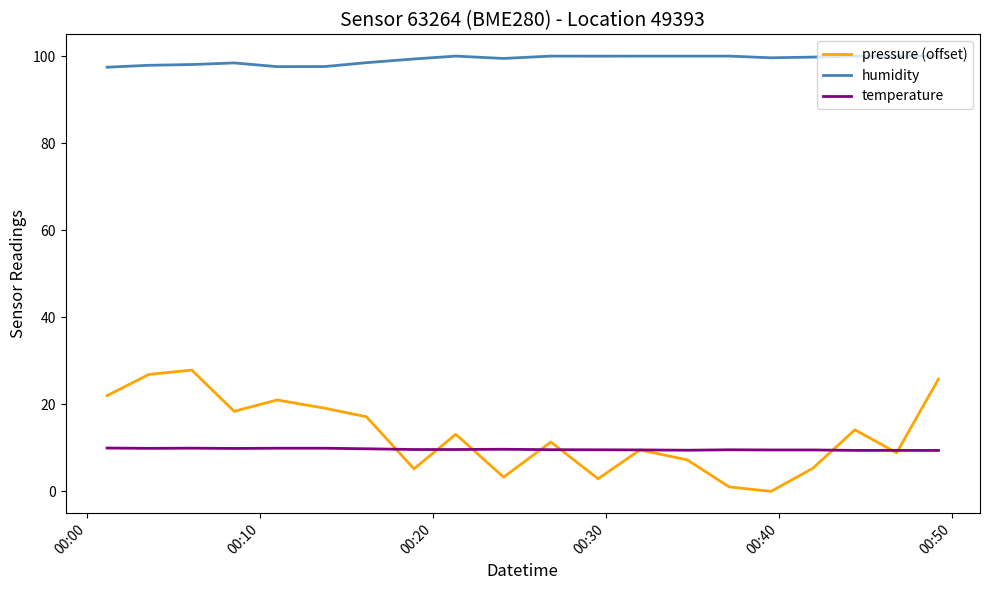

Which series has the largest total across all categories?

humidity